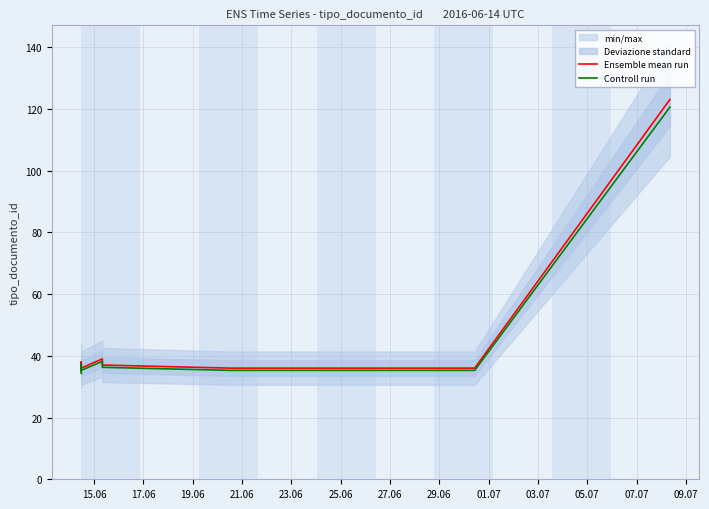

What is the label of the 8th point from the left?

29.06